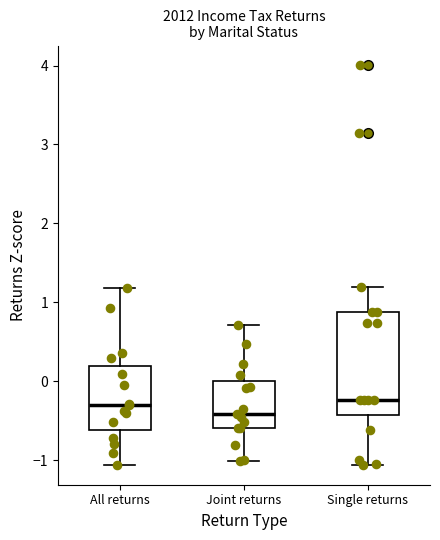

Which box has the lowest median line?

Joint returns